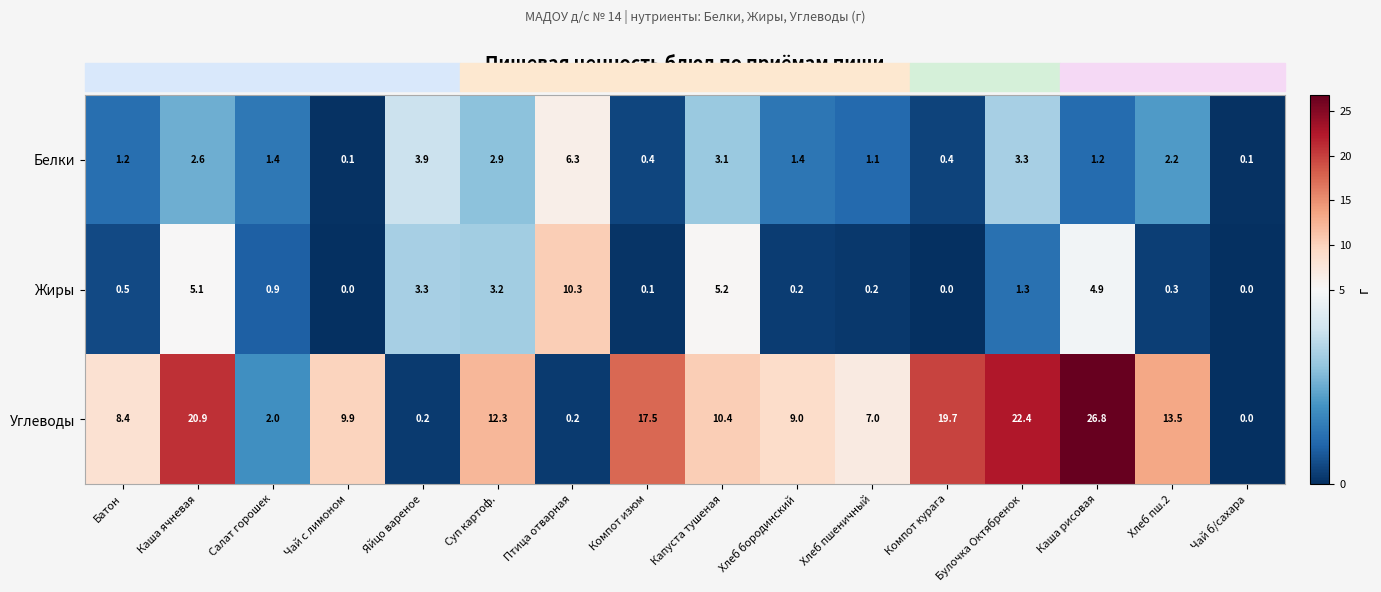

What is the total value across all series at Птица отварная?

16.8